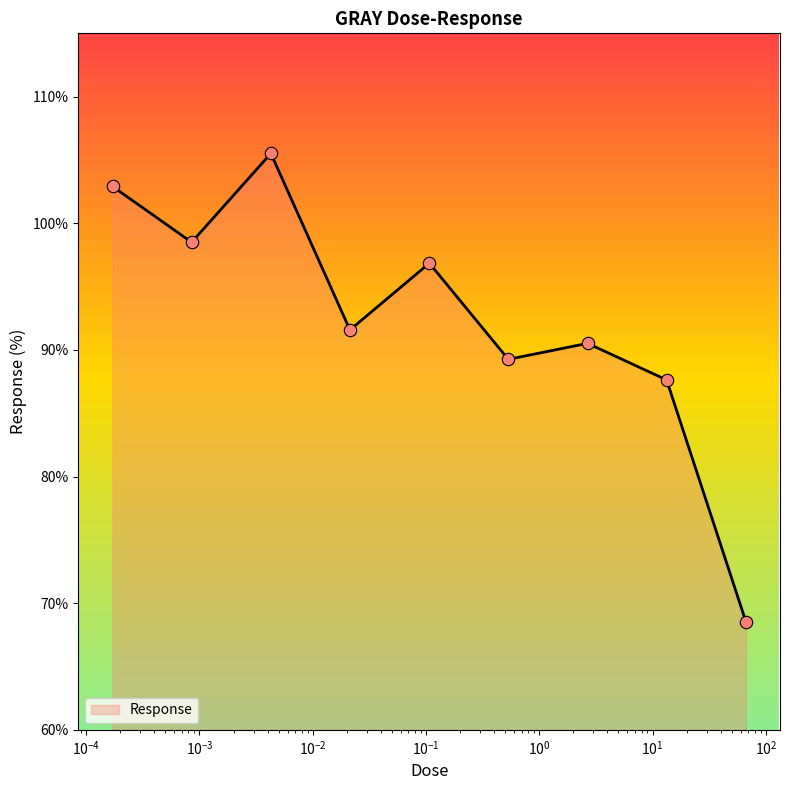

What is the minimum value shown in the chart?

68.5